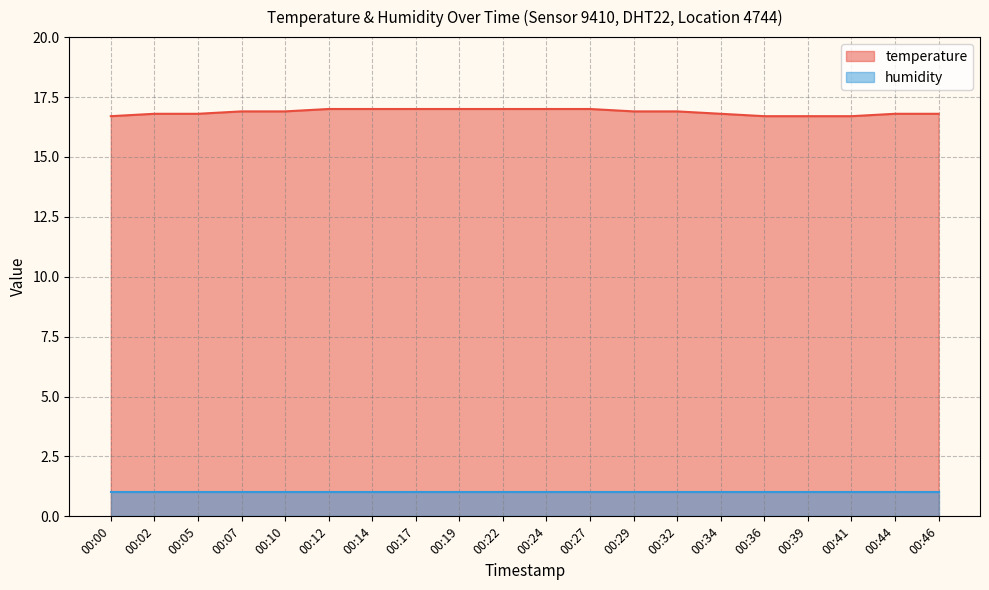

What is the change in value from 00:02 to 00:07?

+0.1